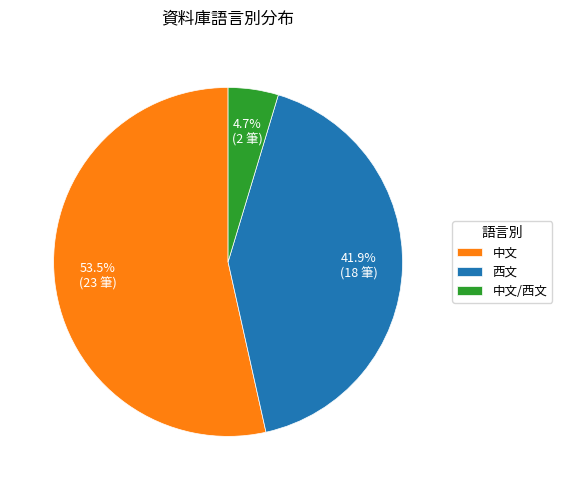

How many segments does this pie chart have?

3